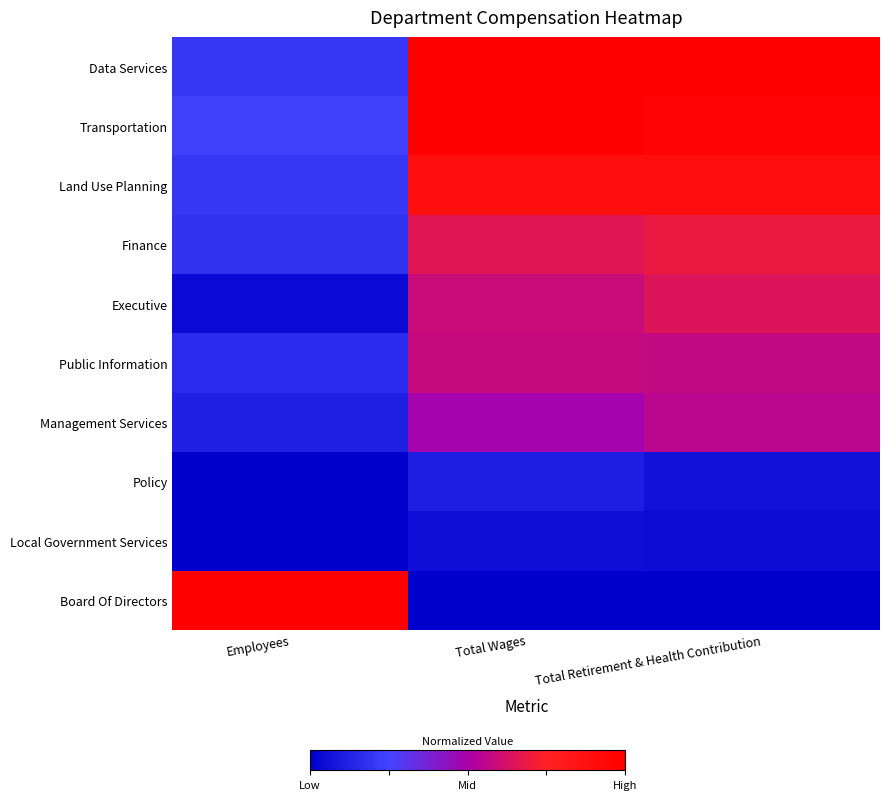

At which category is the sum across all series the highest?

Total Retirement & Health Contribution